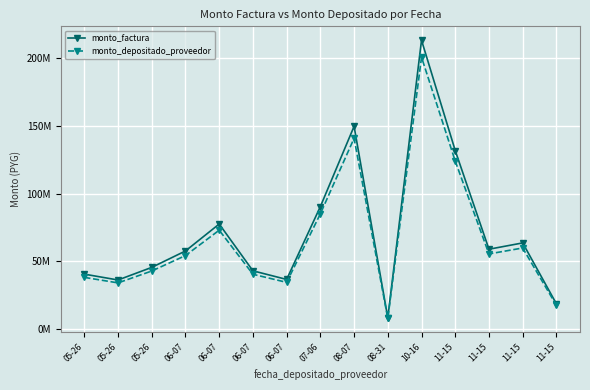

Does the chart have visible grid lines?

Yes